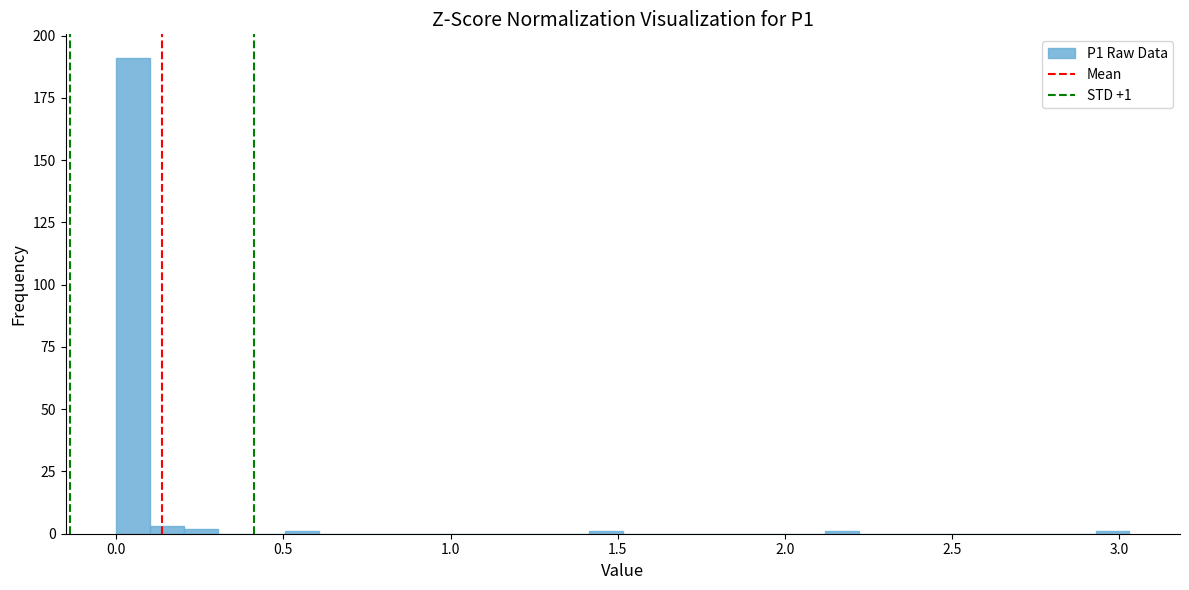

Read against the x-axis, roughly where is the centre of the tallest bar?

0.05